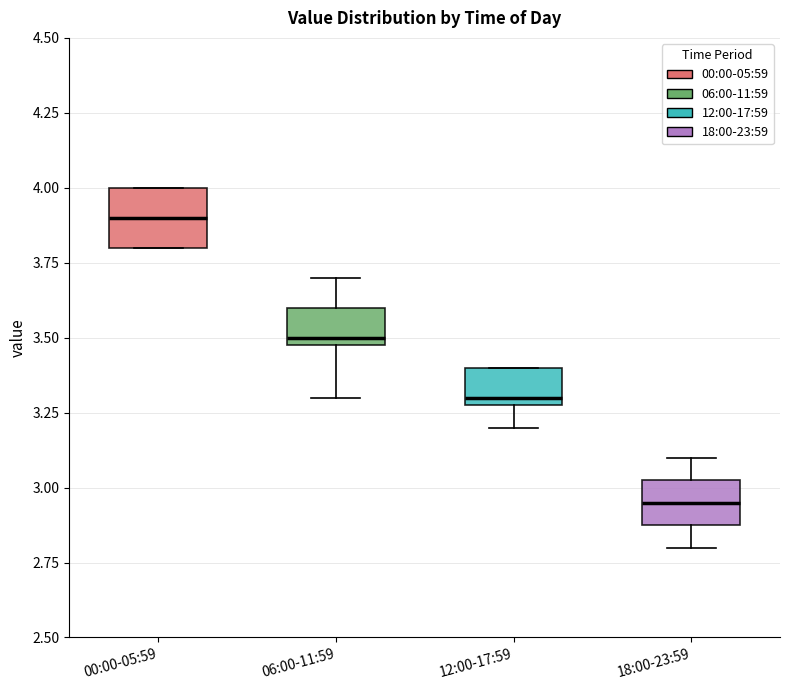

Which box has the highest median line?

00:00-05:59